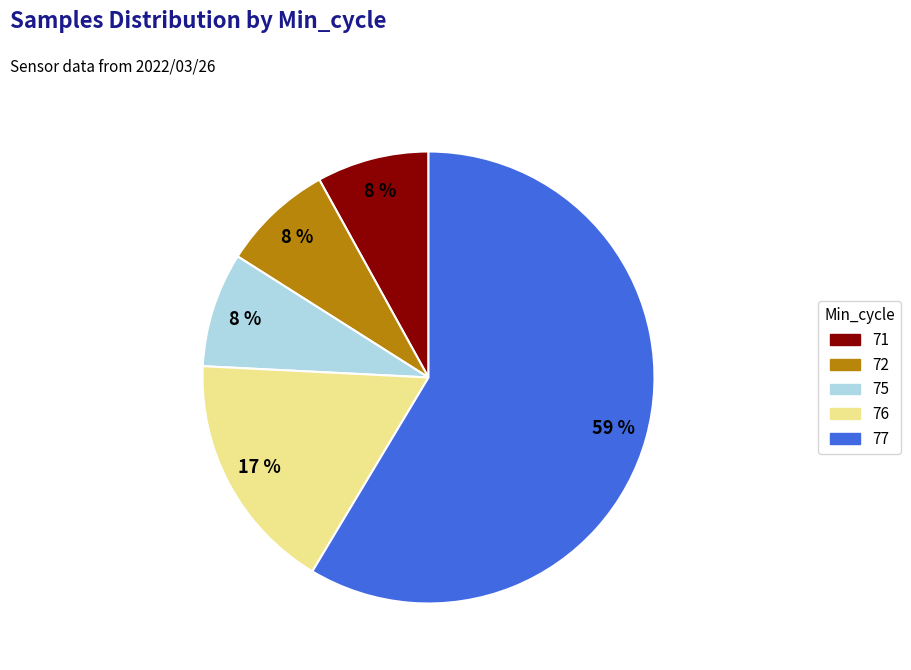

Is there any slice that represents more than half of the pie?

Yes